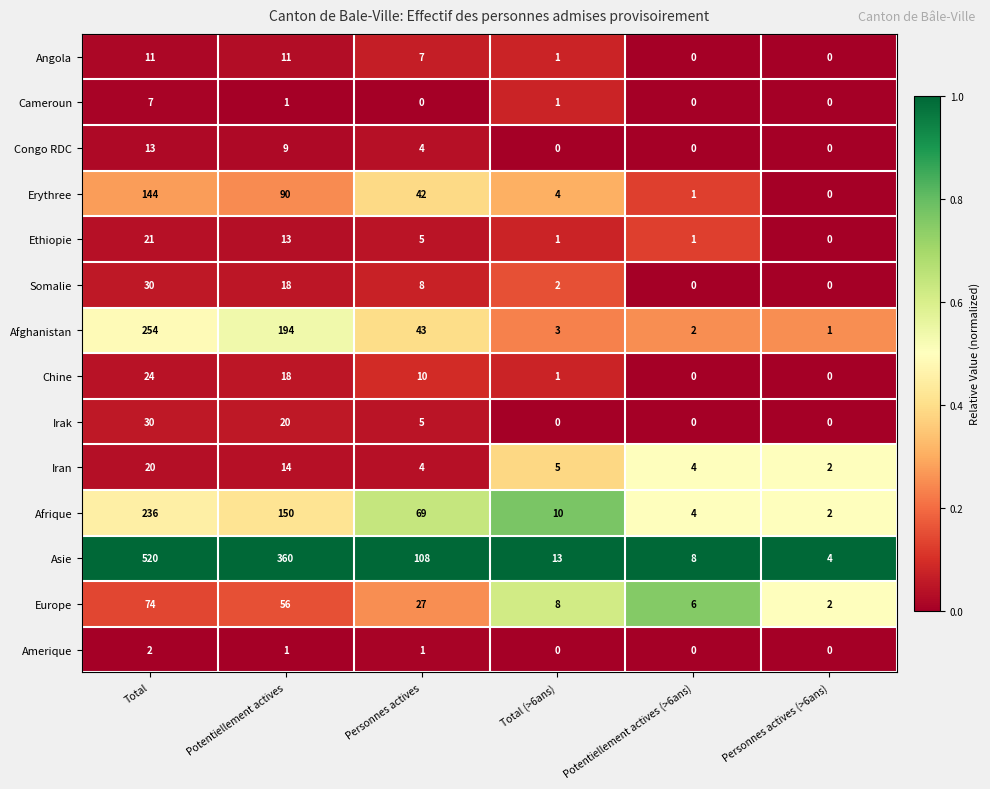

Where is Afghanistan nearest to the value 127?

Potentiellement actives